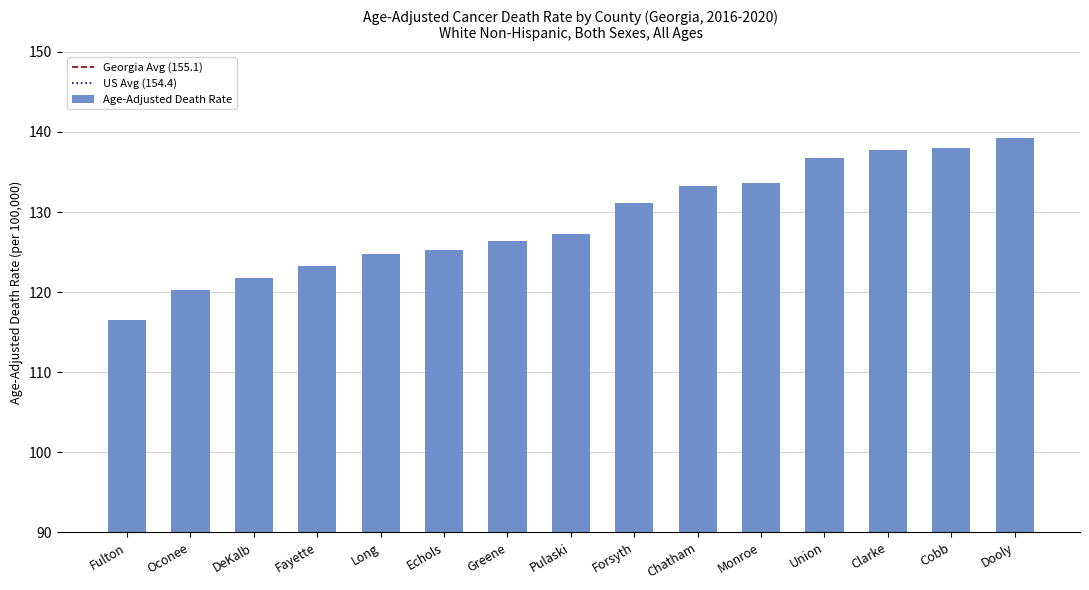

What is the difference between the maximum and second lowest values?

19.0